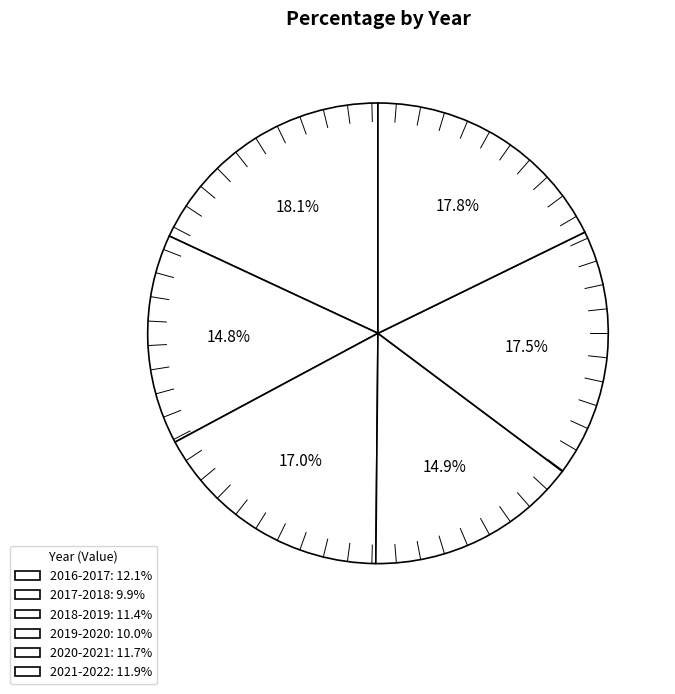

How many segments does this pie chart have?

6